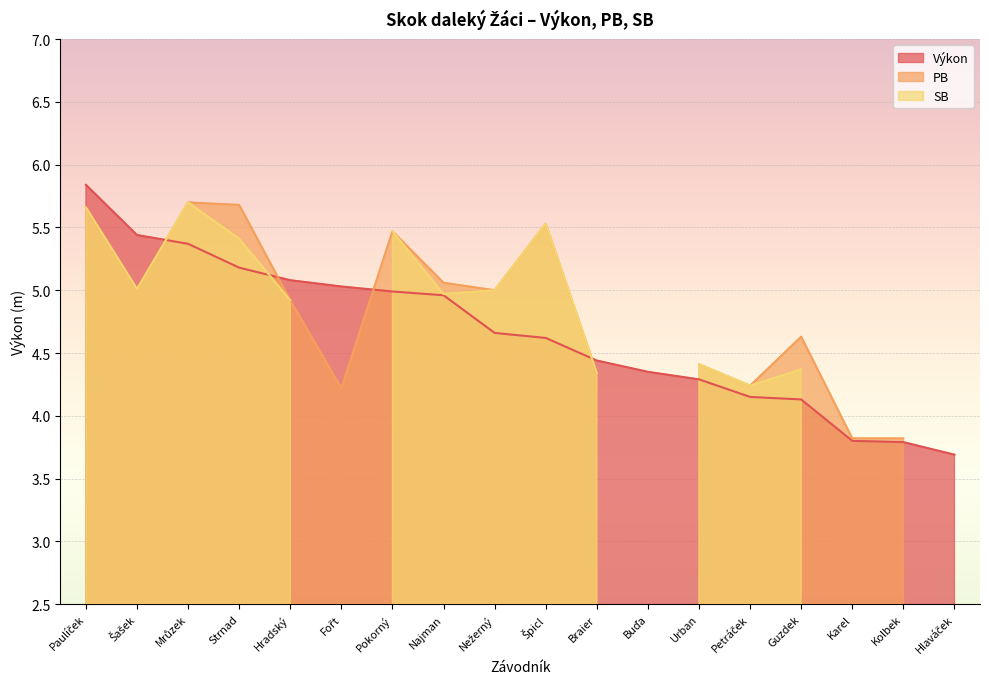

Which category has the highest value in the Výkon series?

Paulíček